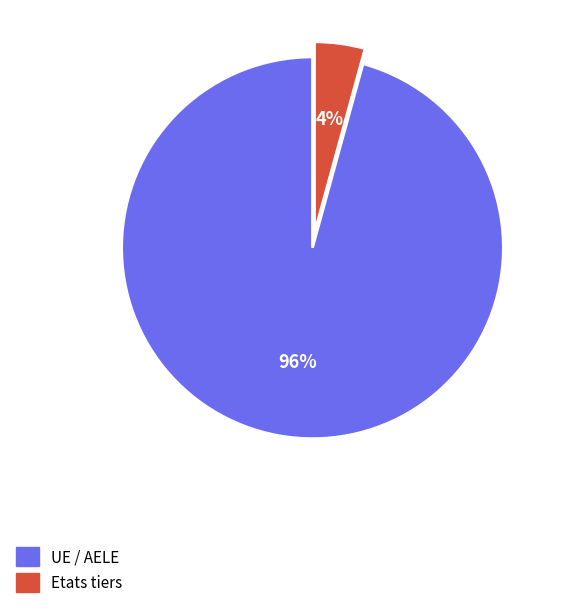

Which slice represents more than half of the pie?

UE / AELE